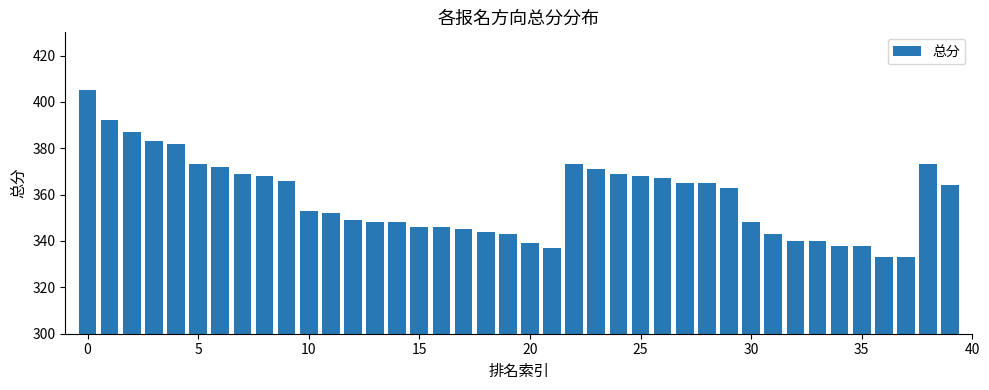

What is the difference between the maximum and second lowest values?

72